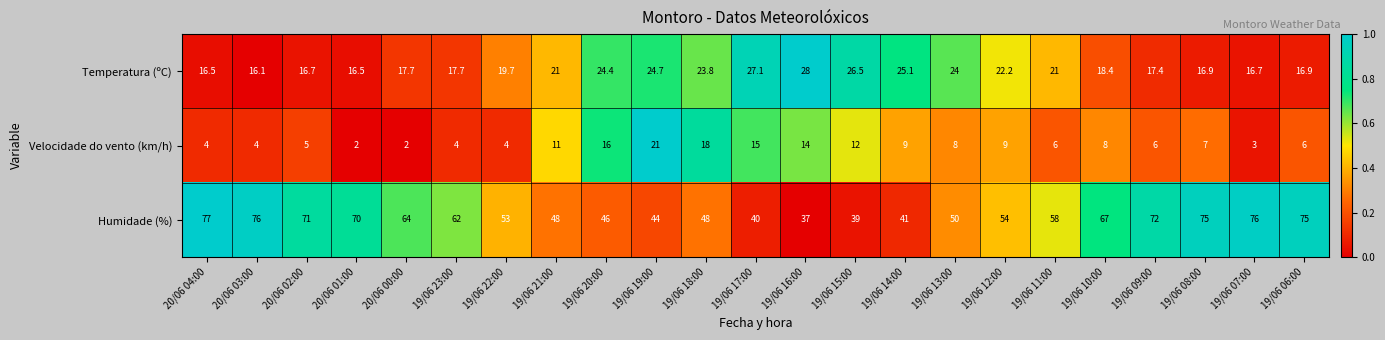

How many categories are shown in the chart?

23